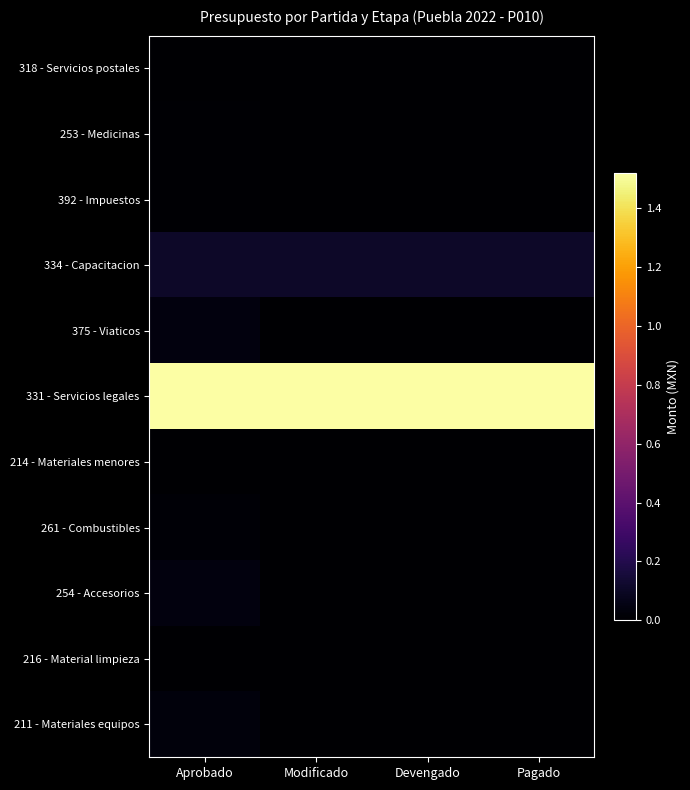

Between Devengado and Modificado, which is larger?

Devengado